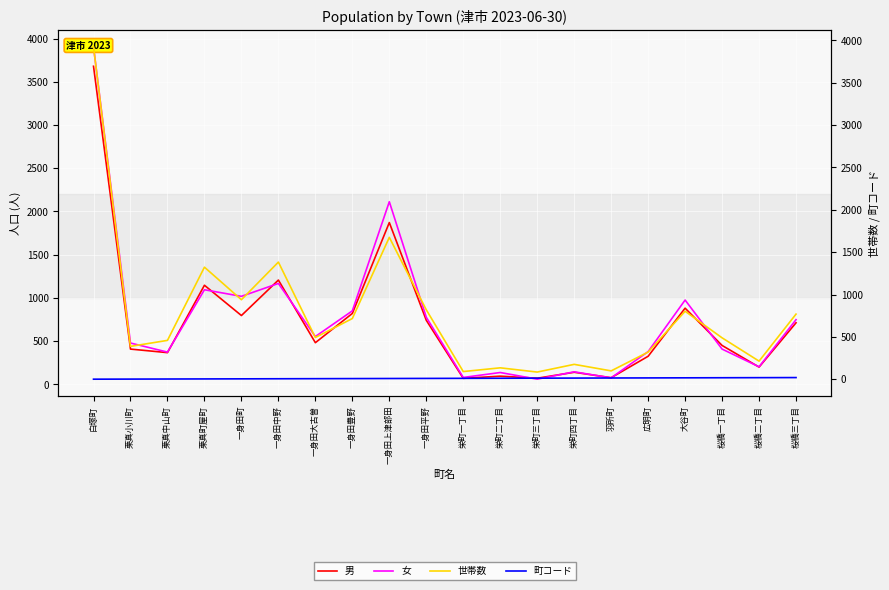

At which label does 町コード first exceed 11?

栄町二丁目